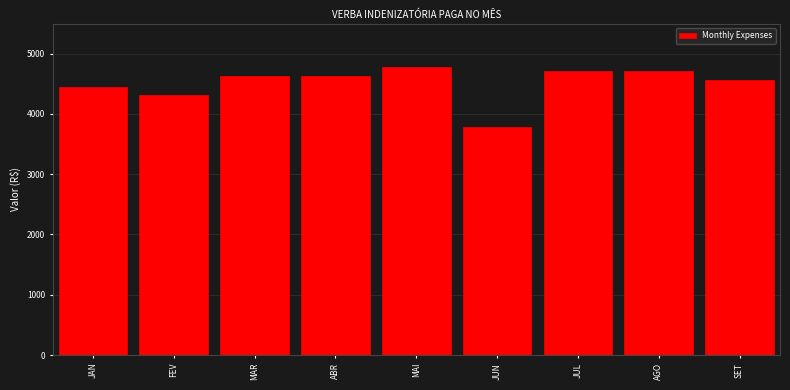

Reading right to left, transcribe all the data shown in this chart.

SET=4560.0	AGO=4712.0	JUL=4712.0	JUN=3773.9	MAI=4774.0	ABR=4620.0	MAR=4620.0	FEV=4312.0	JAN=4441.5